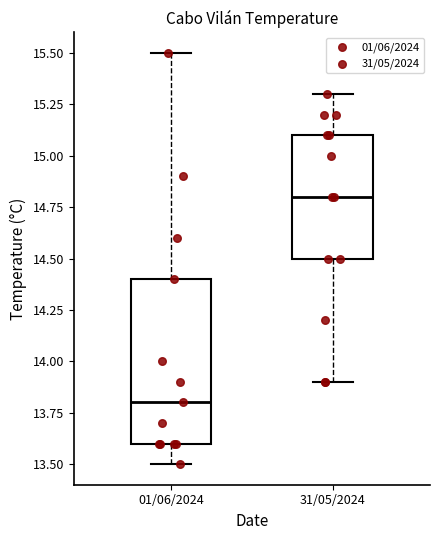

Comparing the boxes themselves (not the whiskers), which one is the tallest?

01/06/2024